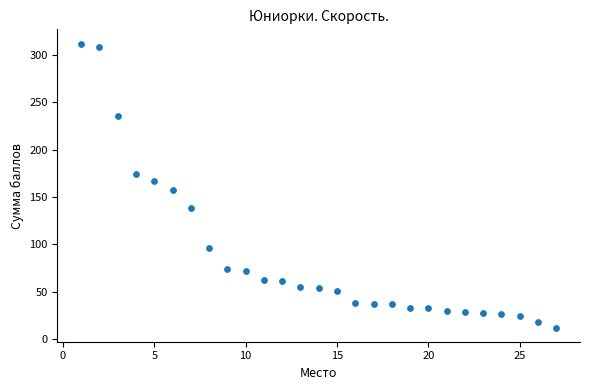

What is the range of X values (max minus min)?

26.0